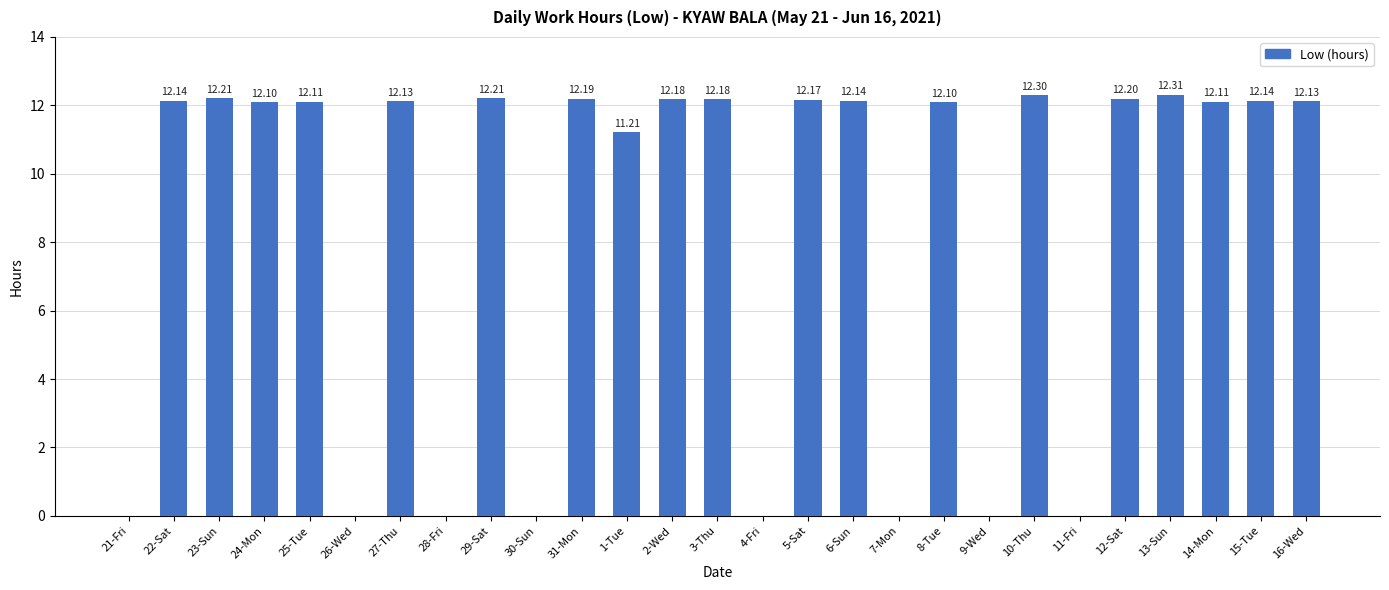

The value at 14-Mon is 12.1. True or false?

True